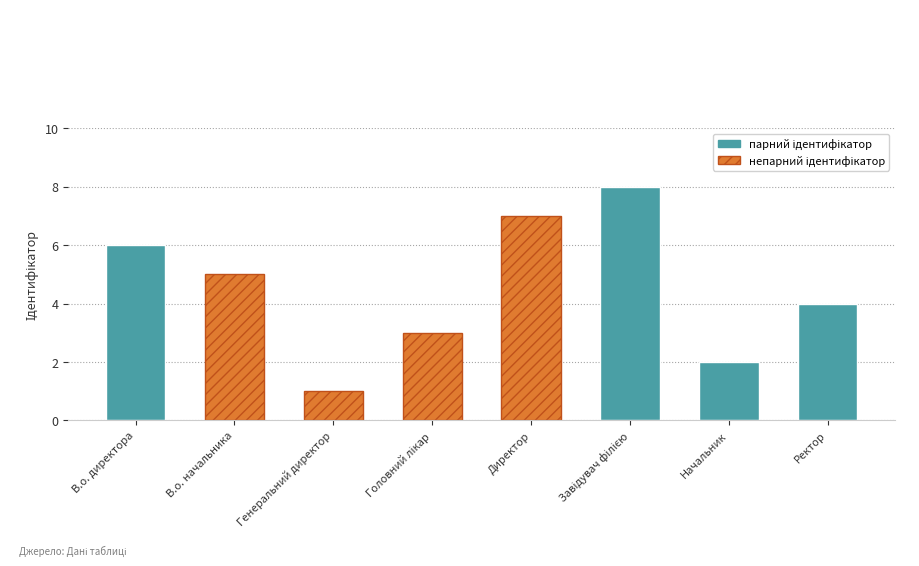

List the labels in order of value, smallest first.

Генеральний директор, Начальник, Головний лікар, Ректор, В.о. начальника, В.о. директора, Директор, Завідувач філією